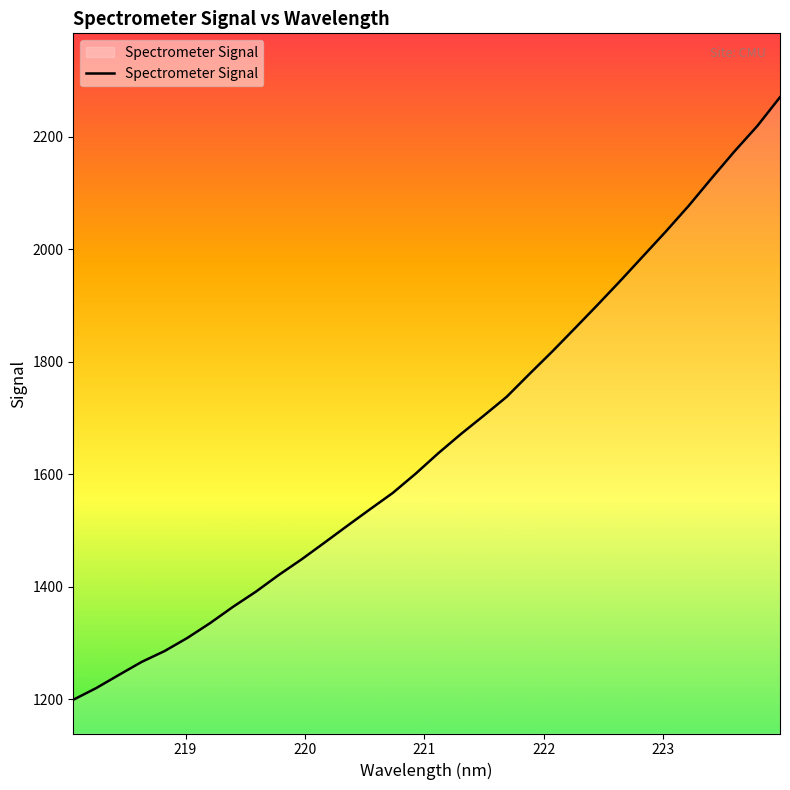

What is the difference between the maximum and minimum values?

1071.3